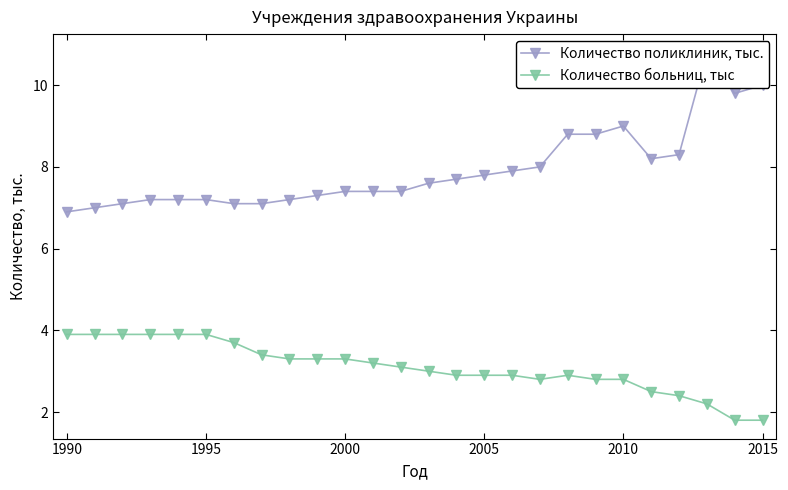

What is the highest value of the Количество больниц, тыс series?

3.9